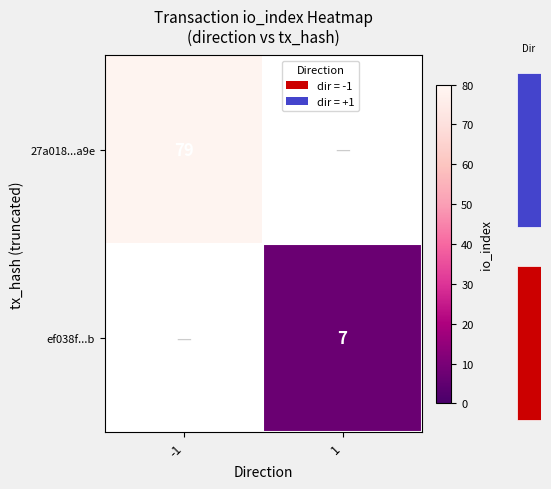

What is the maximum value for 27a018...a9e?

79.0